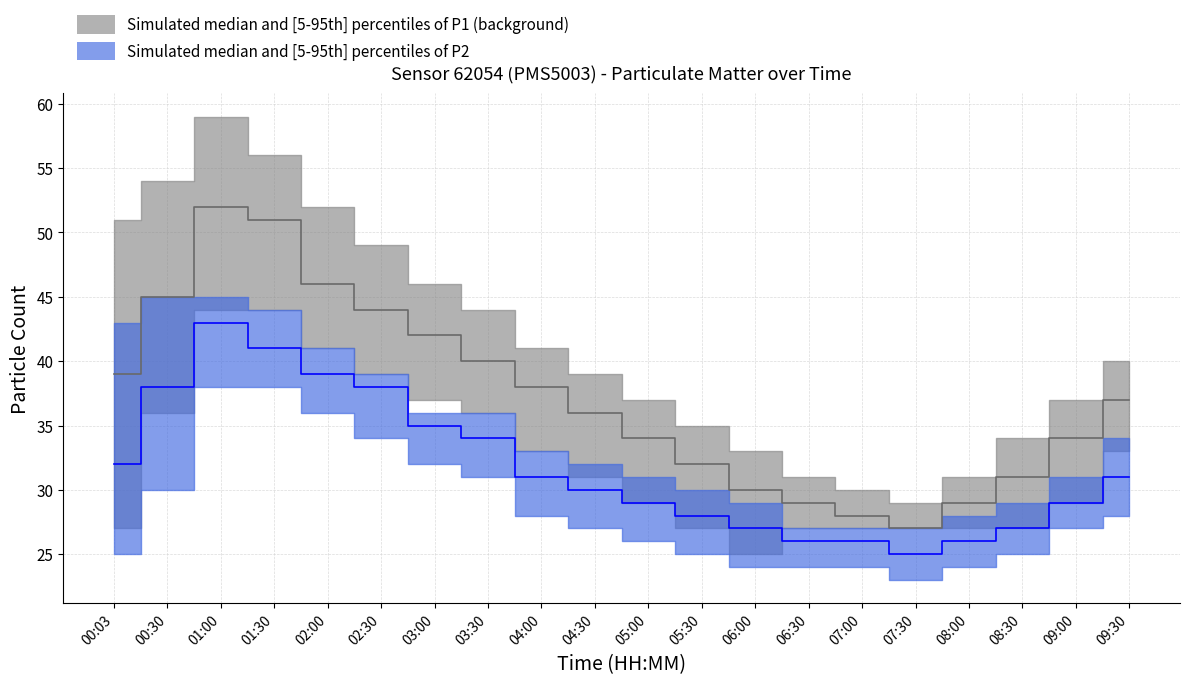

Rank the series at 01:00 from highest to lowest value.

P1_upper, P1_median, P2_upper, P1_lower, P2_median, P2_lower